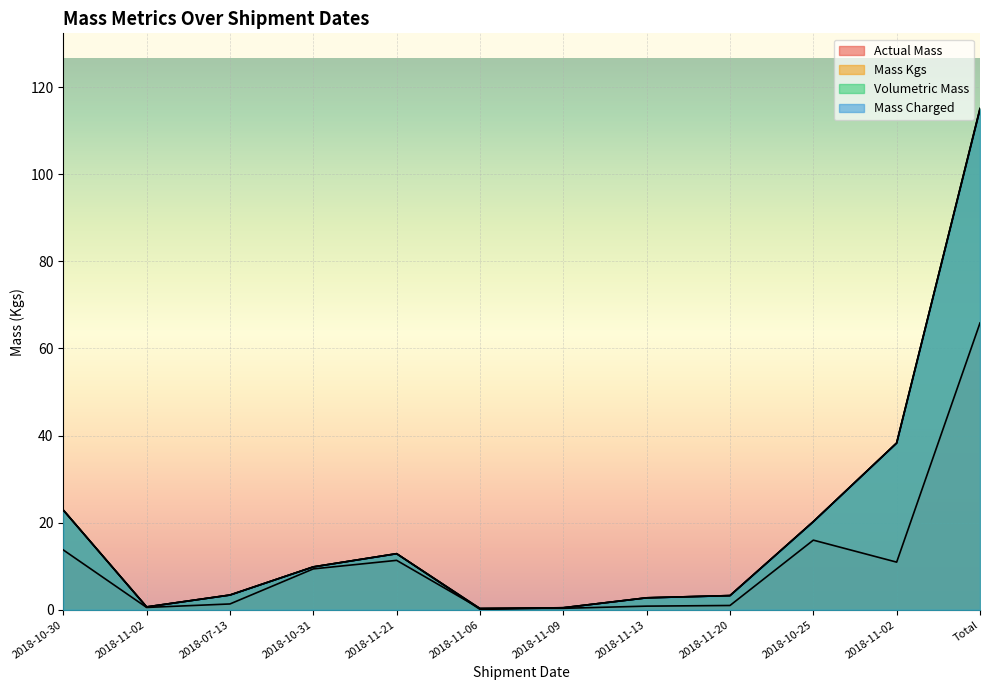

Rank the series by their maximum value, from highest to lowest.

Mass Kgs, Mass Charged, Volumetric Mass, Actual Mass